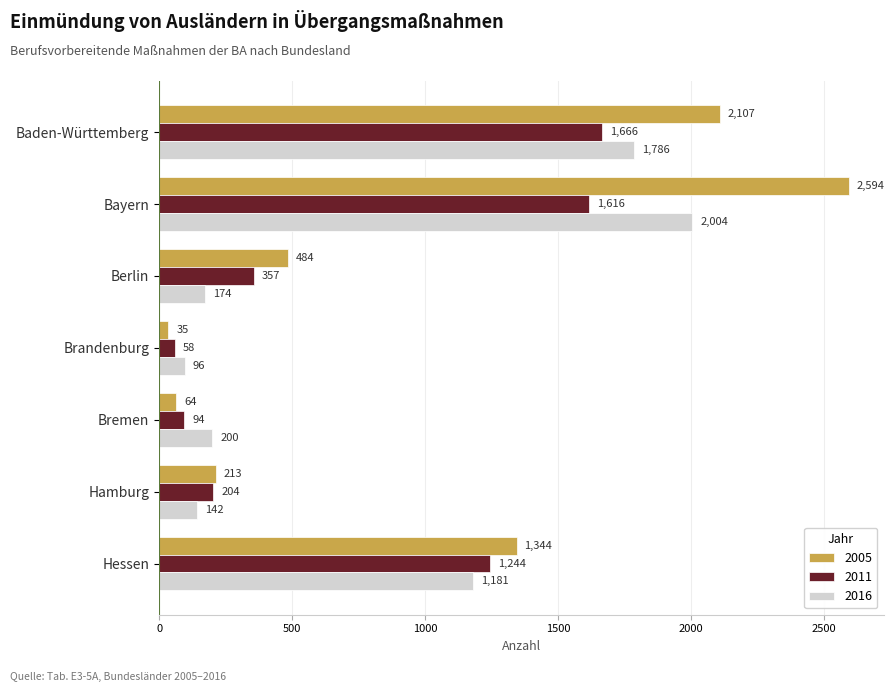

At how many categories does at least one series exceed 1912?

2